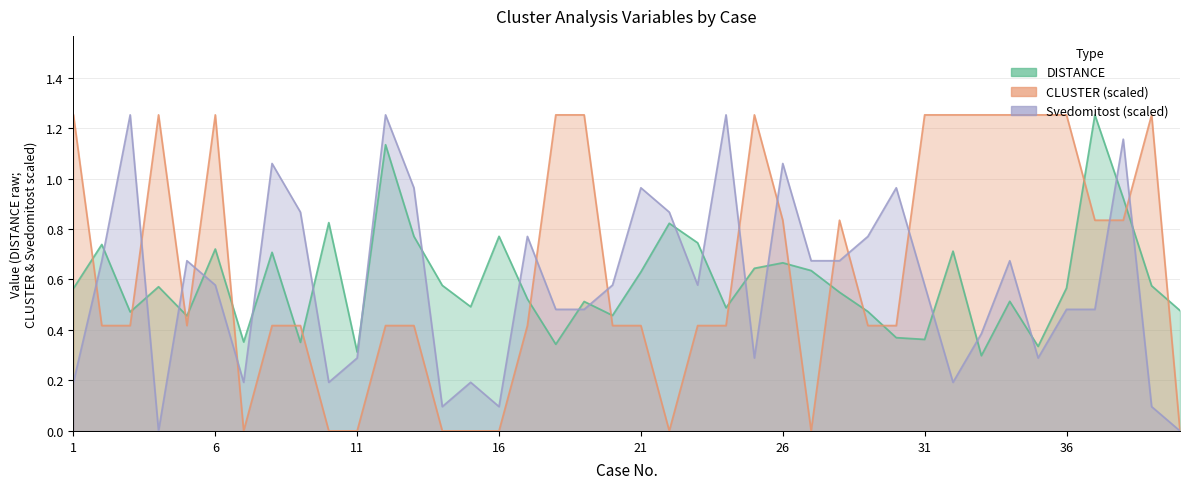

Reading left to right, extract all data points from this chart.

DISTANCE: 1=0.6	2=0.7	3=0.5	4=0.6	5=0.5	6=0.7	7=0.4	8=0.7	9=0.4	10=0.8	11=0.3	12=1.1	13=0.8	14=0.6	15=0.5	16=0.8	17=0.5	18=0.3	19=0.5	20=0.5	21=0.6	22=0.8	23=0.7	24=0.5	25=0.6	26=0.7	27=0.6	28=0.5	29=0.5	30=0.4	31=0.4	32=0.7	33=0.3	34=0.5	35=0.3	36=0.6	37=1.3	38=0.9	39=0.6	40=0.5
CLUSTER: 1=1.3	2=0.4	3=0.4	4=1.3	5=0.4	6=1.3	7=0.0	8=0.4	9=0.4	10=0.0	11=0.0	12=0.4	13=0.4	14=0.0	15=0.0	16=0.0	17=0.4	18=1.3	19=1.3	20=0.4	21=0.4	22=0.0	23=0.4	24=0.4	25=1.3	26=0.8	27=0.0	28=0.8	29=0.4	30=0.4	31=1.3	32=1.3	33=1.3	34=1.3	35=1.3	36=1.3	37=0.8	38=0.8	39=1.3	40=0.0
Svedomitost: 1=0.2	2=0.7	3=1.3	4=0.0	5=0.7	6=0.6	7=0.2	8=1.1	9=0.9	10=0.2	11=0.3	12=1.3	13=1.0	14=0.1	15=0.2	16=0.1	17=0.8	18=0.5	19=0.5	20=0.6	21=1.0	22=0.9	23=0.6	24=1.3	25=0.3	26=1.1	27=0.7	28=0.7	29=0.8	30=1.0	31=0.6	32=0.2	33=0.4	34=0.7	35=0.3	36=0.5	37=0.5	38=1.2	39=0.1	40=0.0